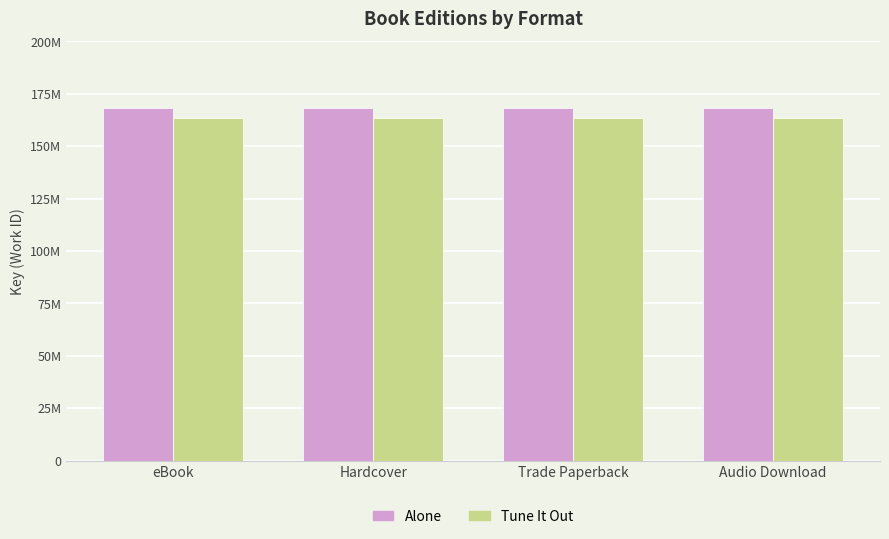

What is the label of the 2nd bar from the left?

Hardcover